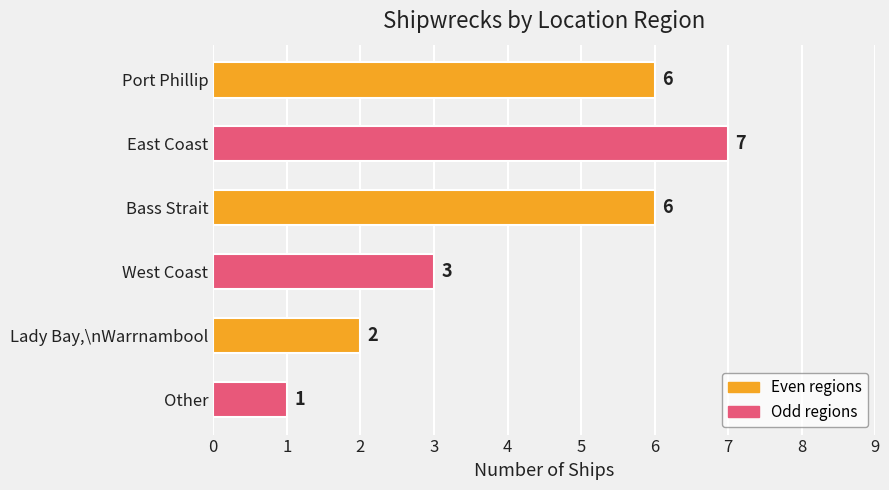

What is the difference between the maximum and minimum values?

6